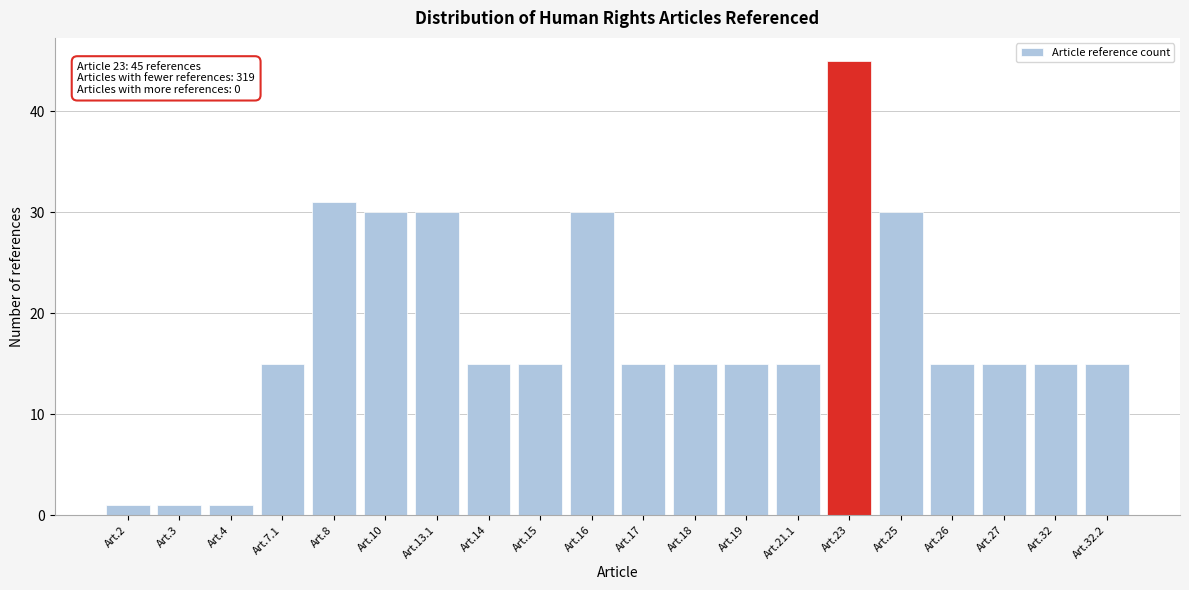

Reading left to right, list all the values displayed in this chart.

Art.2=1	Art.3=1	Art.4=1	Art.7.1=15	Art.8=31	Art.10=30	Art.13.1=30	Art.14=15	Art.15=15	Art.16=30	Art.17=15	Art.18=15	Art.19=15	Art.21.1=15	Art.23=45	Art.25=30	Art.26=15	Art.27=15	Art.32=15	Art.32.2=15